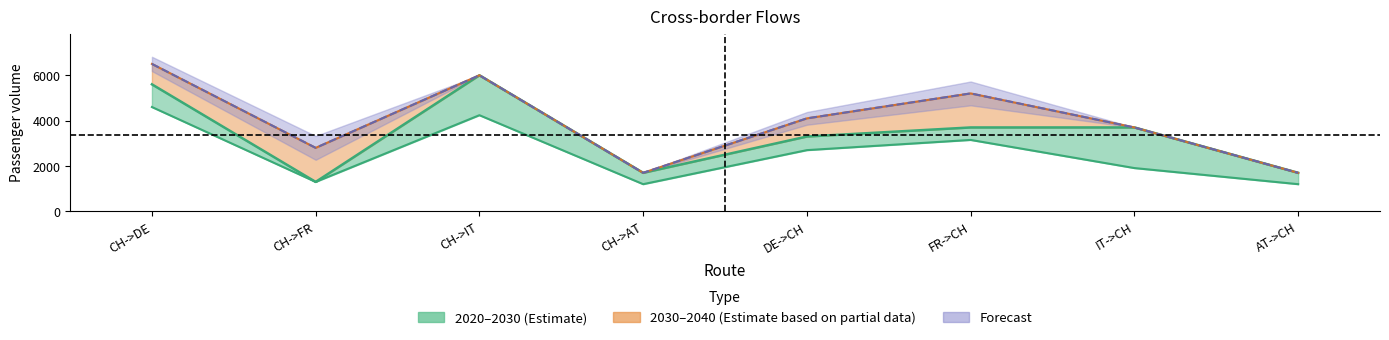

Does the chart display data point markers on the line(s)?

No